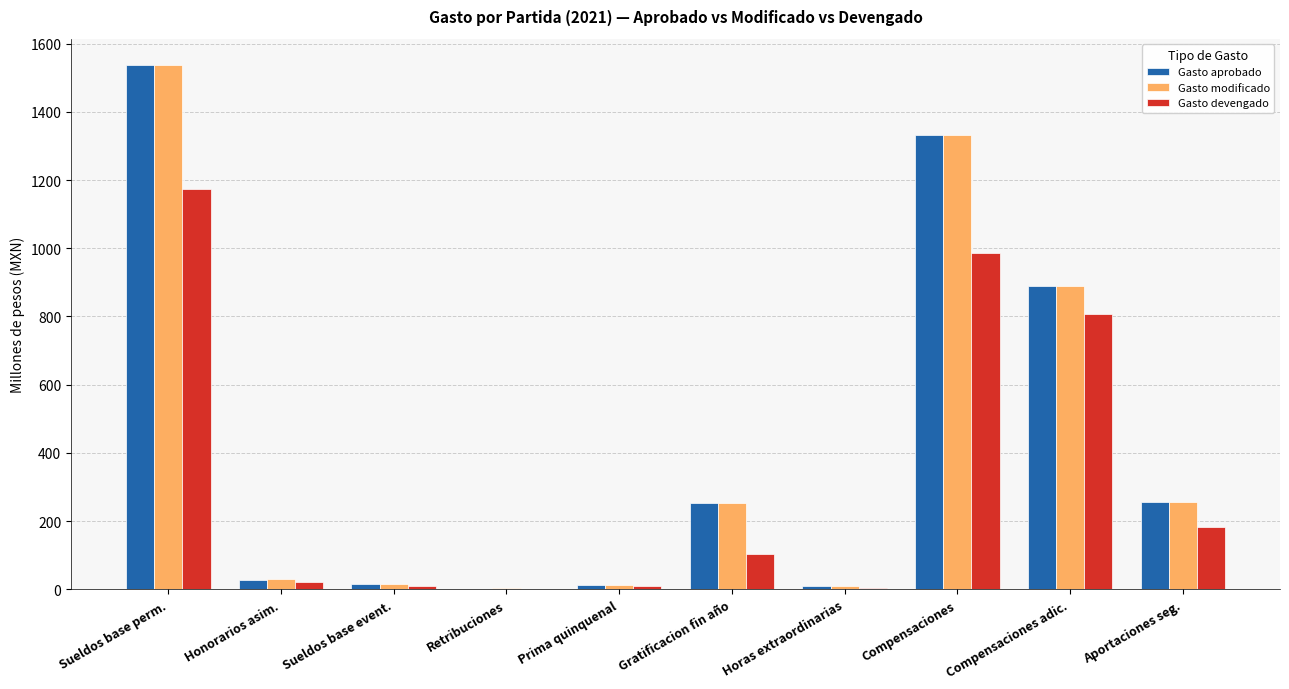

What is the difference between the Gasto devengado values at Honorarios asim. and Compensaciones adic.?

784.3